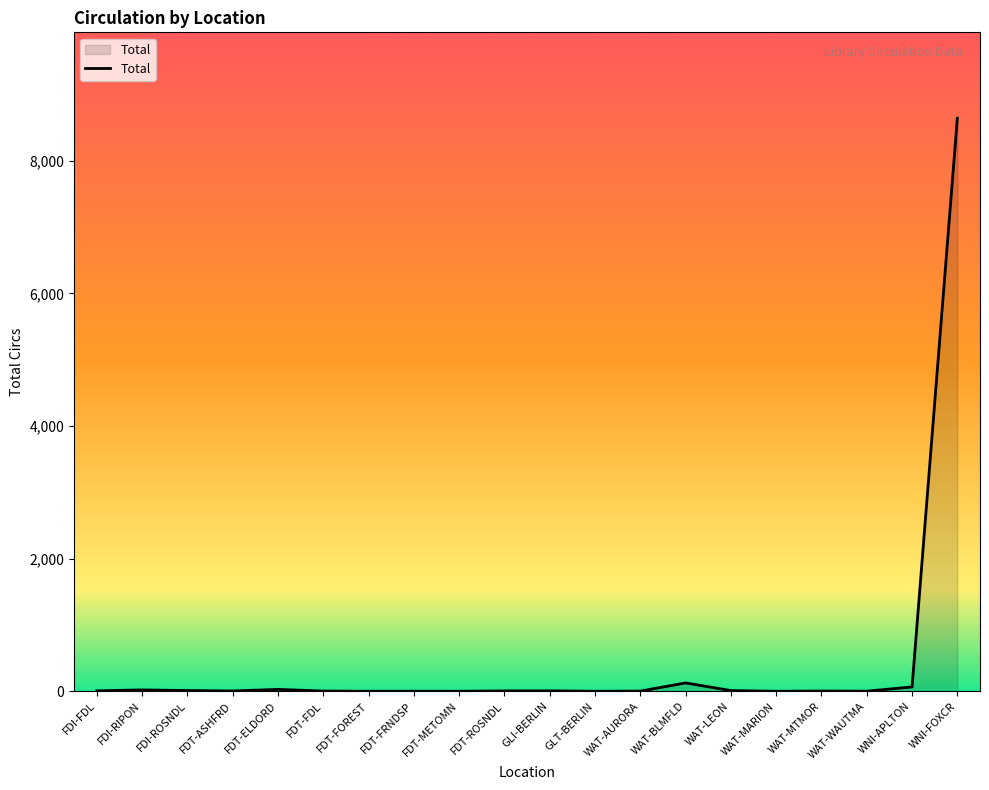

Which label corresponds to the largest value in the chart?

WNI-FOXCR